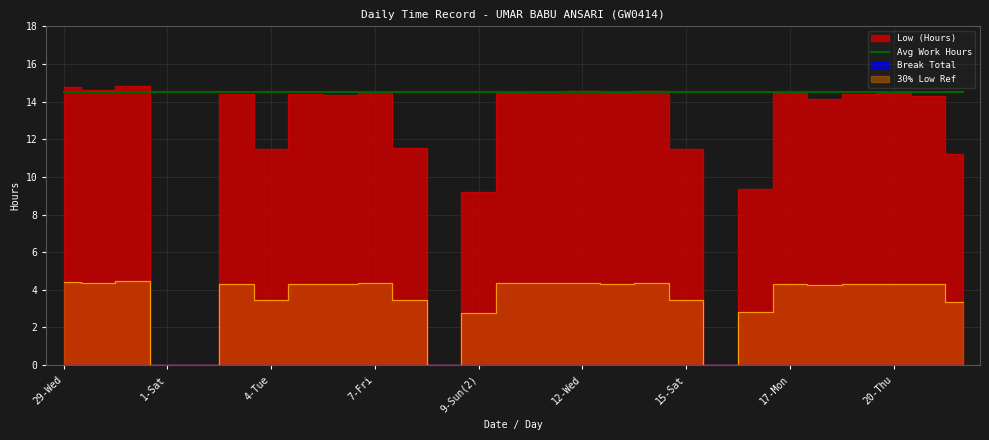

Reading right to left, extract all data points from this chart.

11.2	14.3	14.4	14.4	14.1	14.4	9.3	0.0	11.5	14.6	14.4	14.6	14.5	14.5	9.2	0.0	11.5	14.5	14.4	14.4	11.5	14.4	0.0	0.0	14.8	14.6	14.8